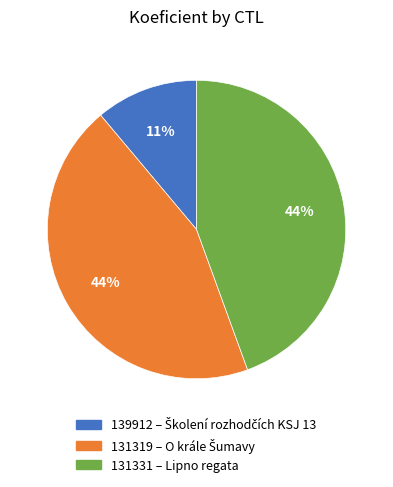

What percentage is the 131331 – Lipno regata slice, to the nearest percent?

44%